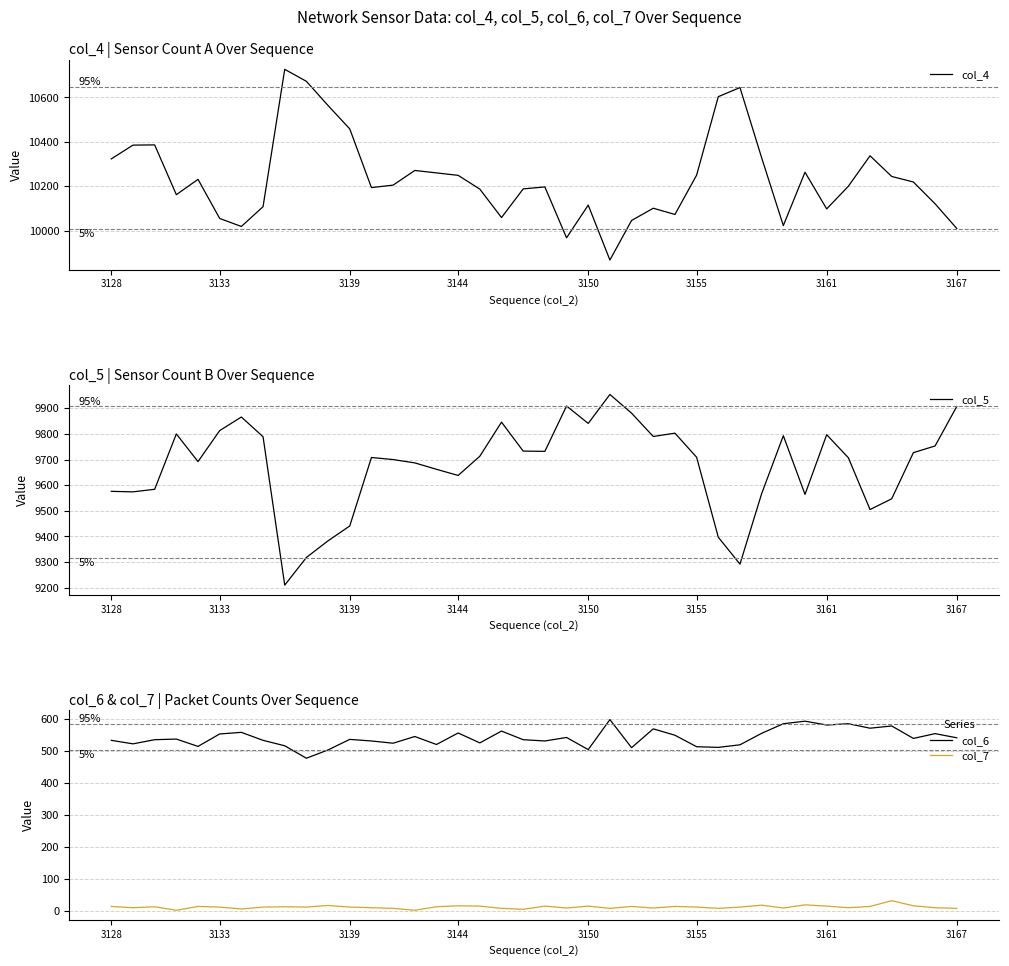

What are all the series names shown in the legend?

col_4, col_5, col_6, col_7